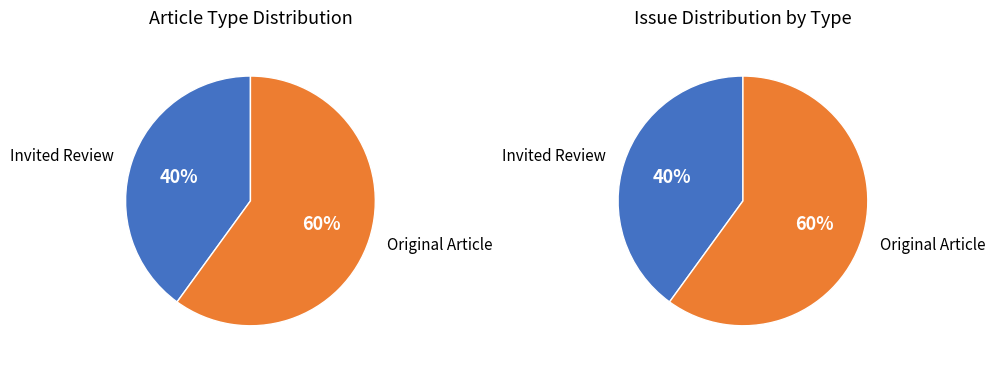

True or false: Original Article accounts for 60% of the total.

True